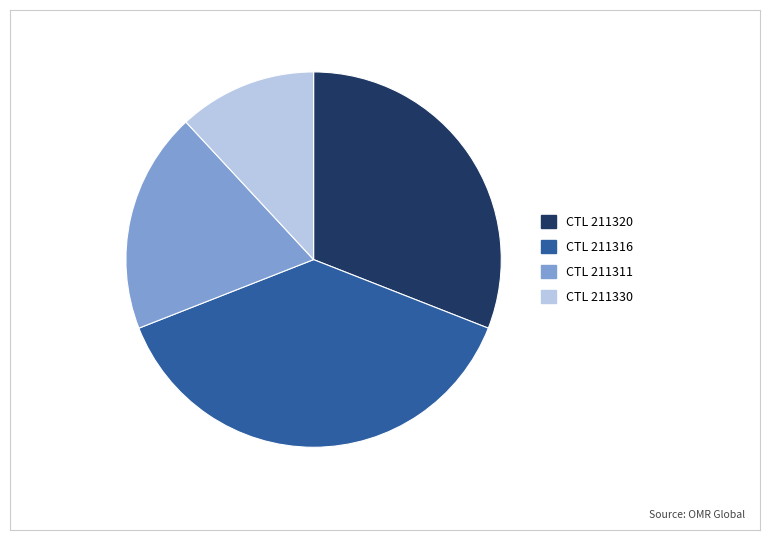

Rank the categories by value from lowest to highest.

CTL 211330, CTL 211311, CTL 211320, CTL 211316